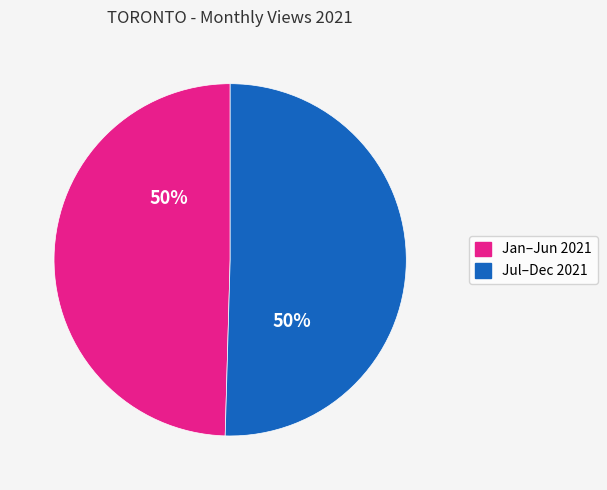

To the nearest percent, what is the average slice percentage?

50%